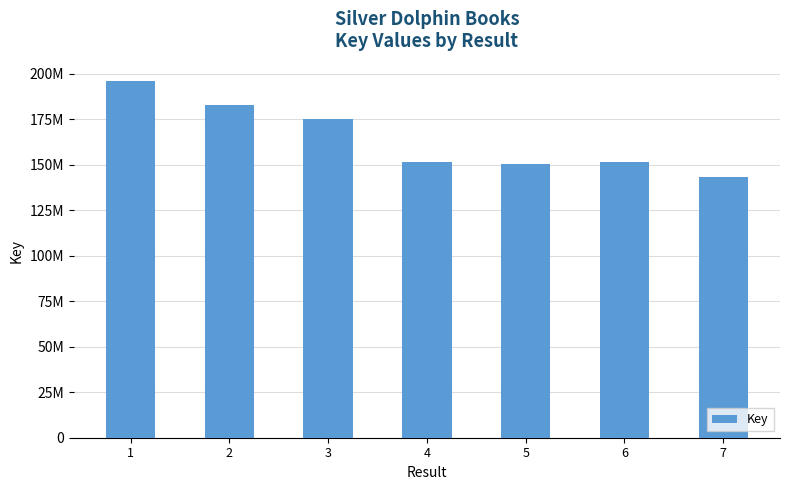

Are the bars horizontal?

No